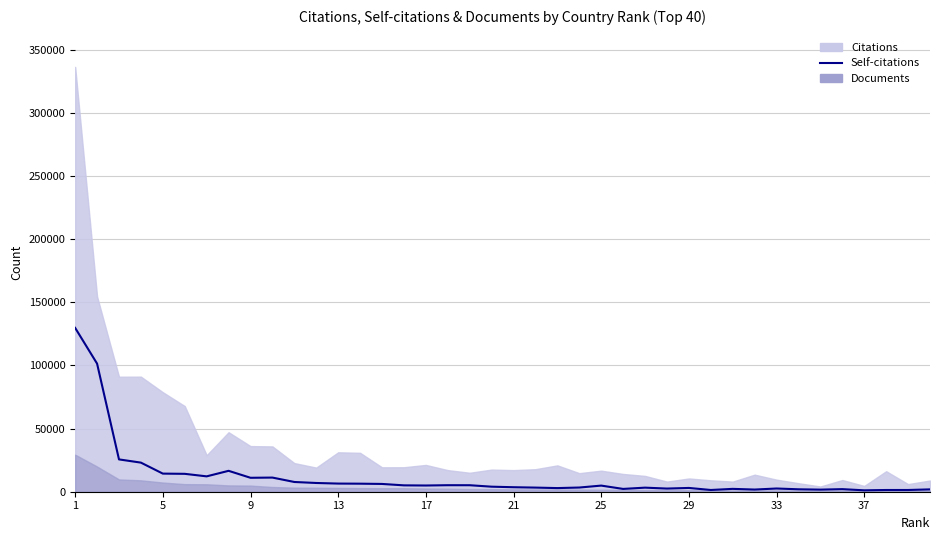

Where does the data first go above 4850?

1